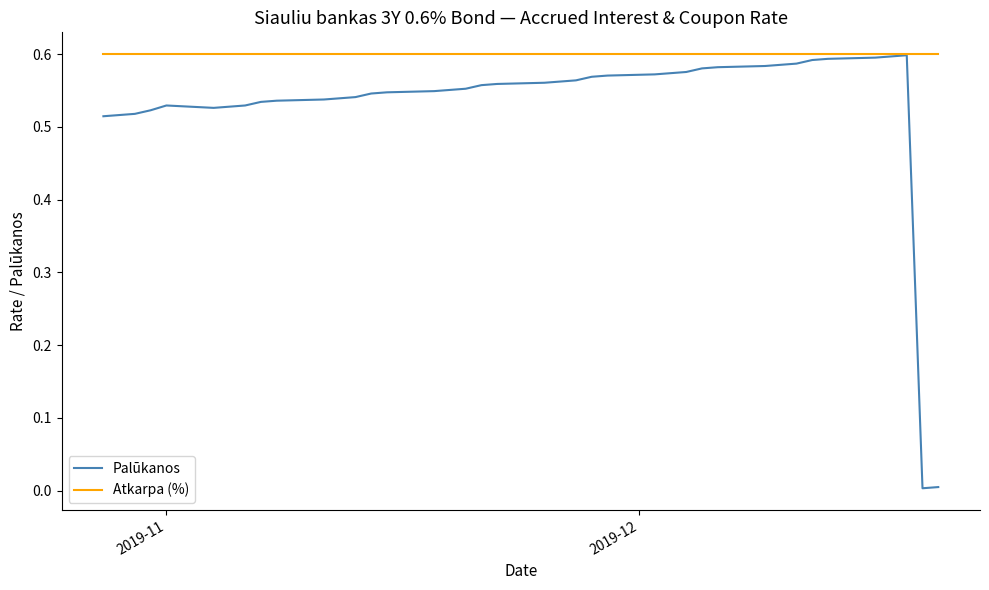

Which series has the largest total across all categories?

Atkarpa (%)